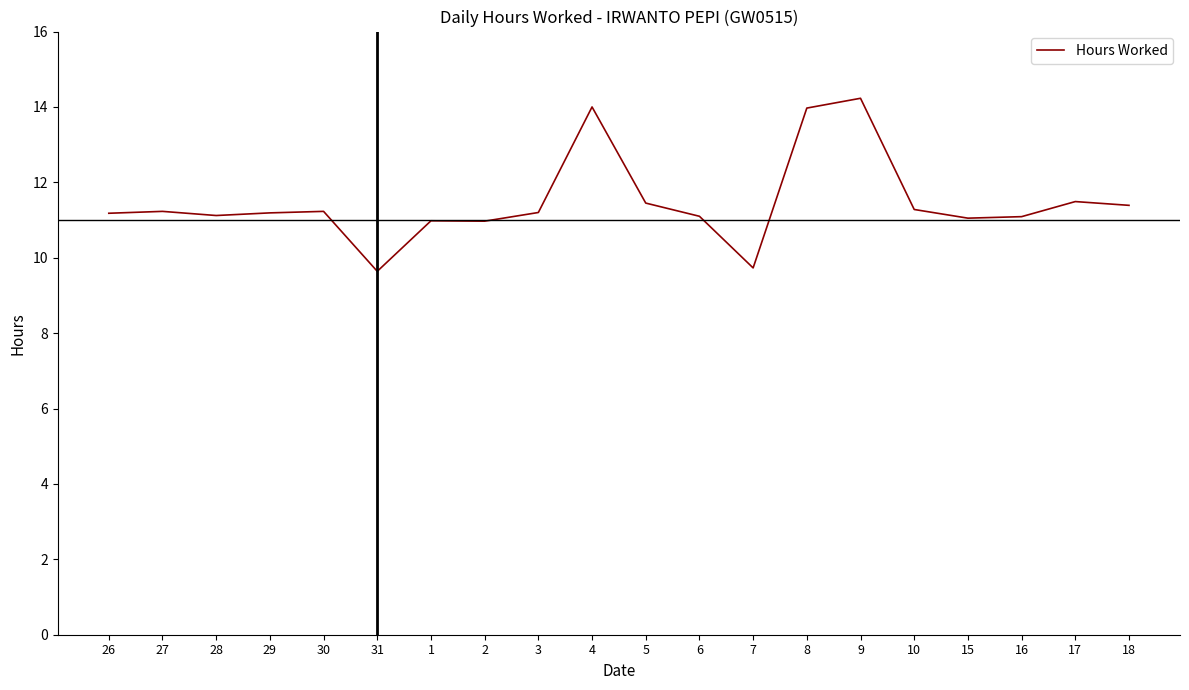

What is the difference between the values at 4 and 27?

2.8